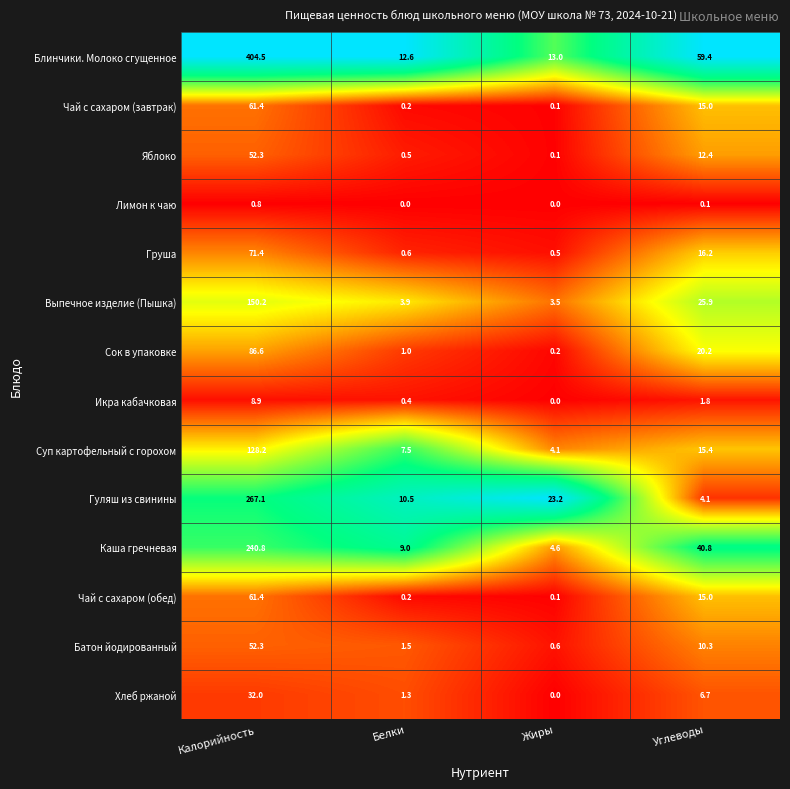

Rank the categories by Хлеб ржаной value from lowest to highest.

Жиры, Белки, Углеводы, Калорийность